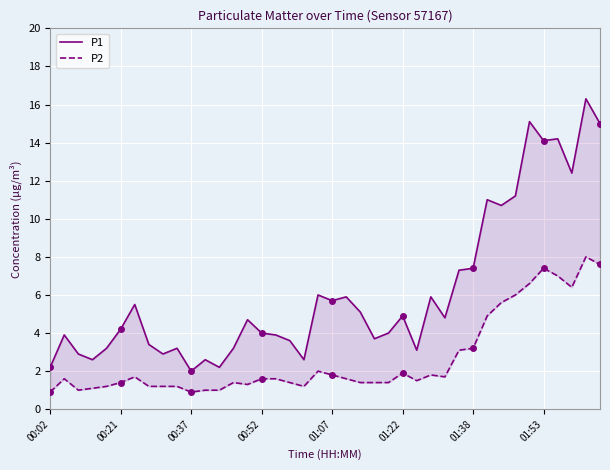

At which label does P2 reach its minimum?

00:02